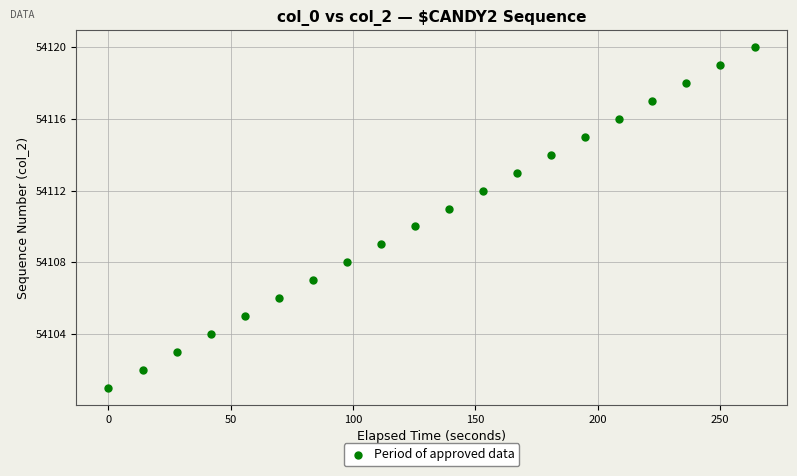

What is the range of Y values (max minus min)?

19